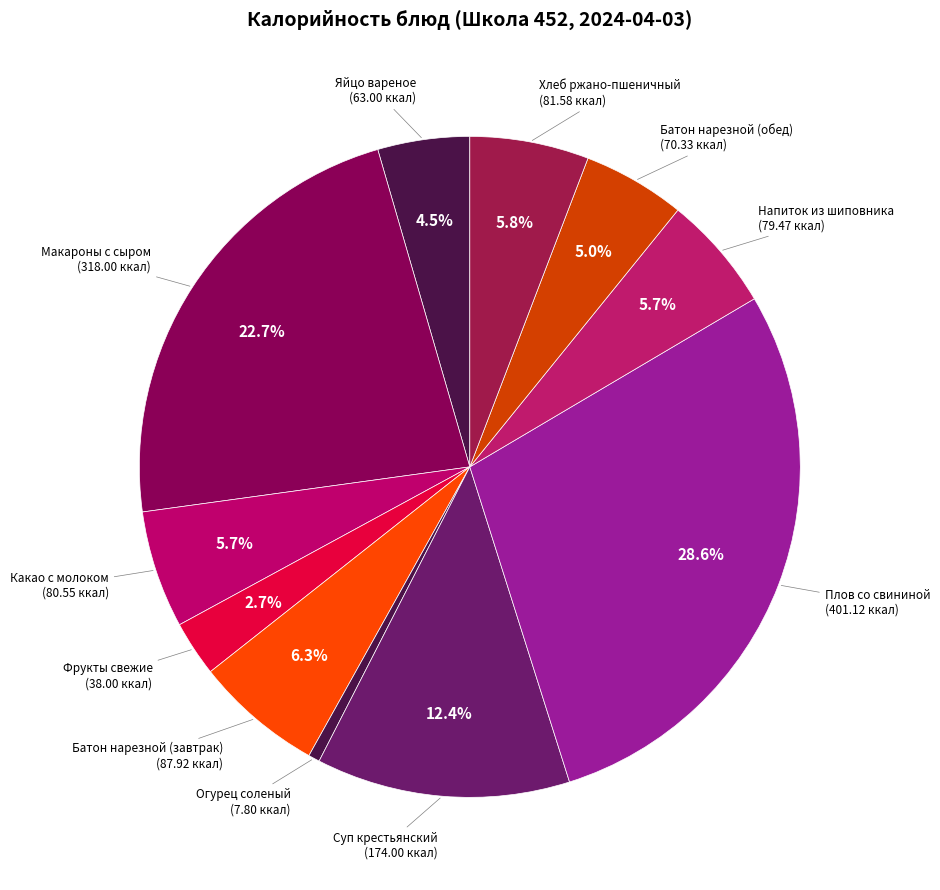

What is the largest slice in the pie chart?

Плов со свининой